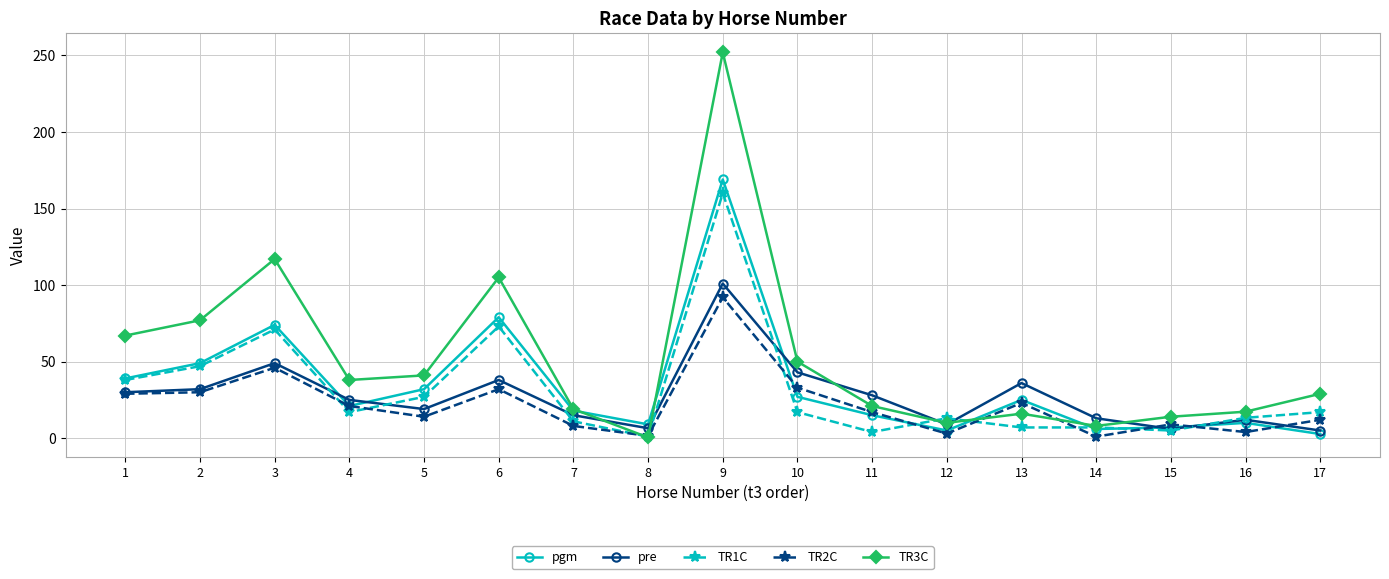

Which series changed the most between 6 and 9?

TR3C